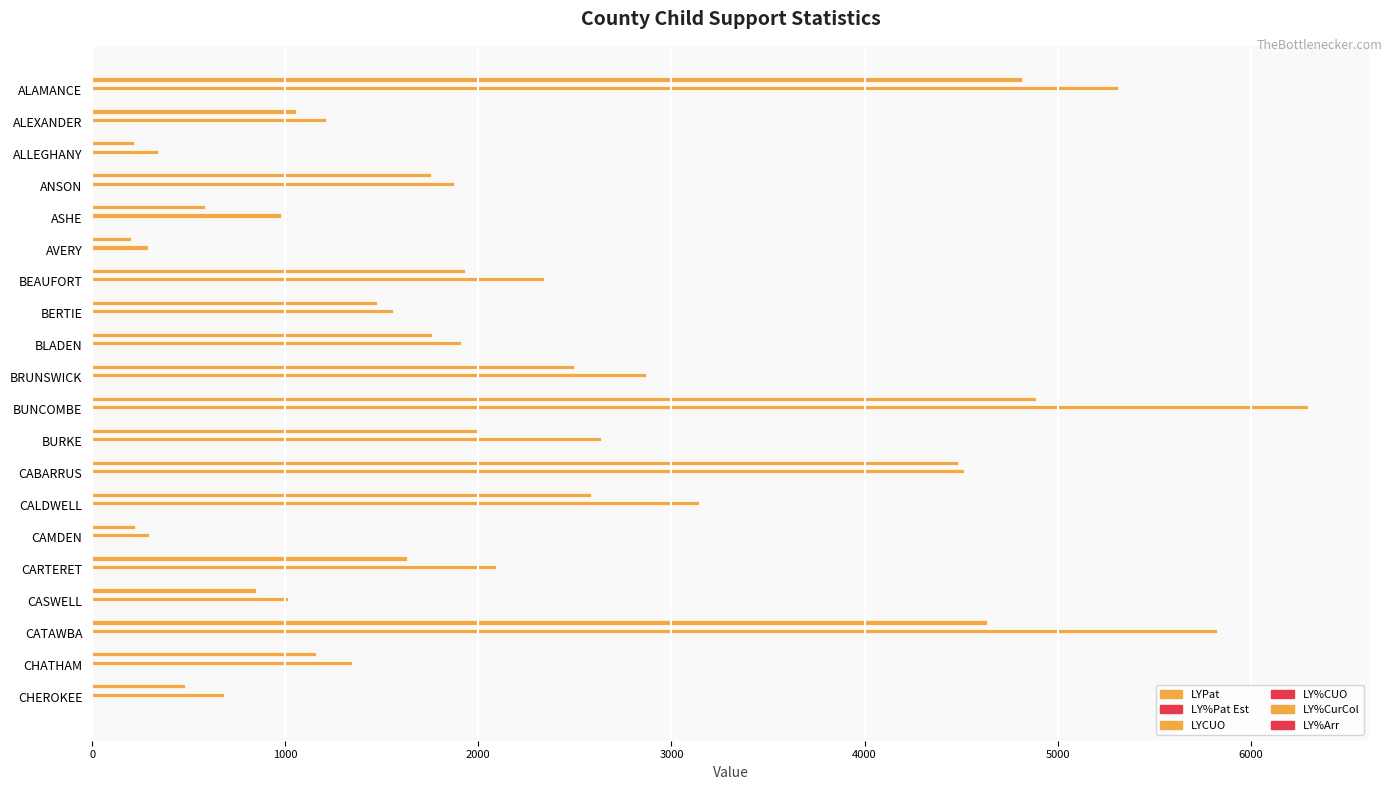

How many data points does each series have?

20